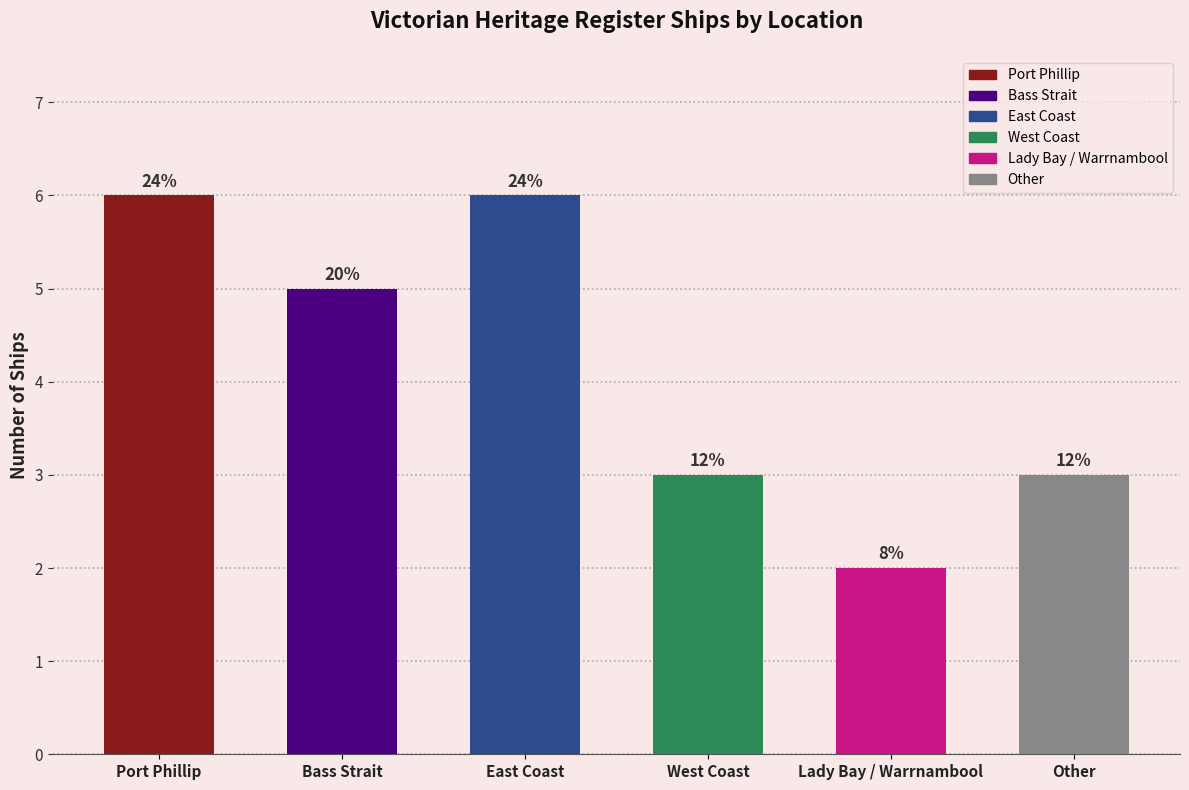

Reading left to right, transcribe all the data shown in this chart.

6	5	6	3	2	3